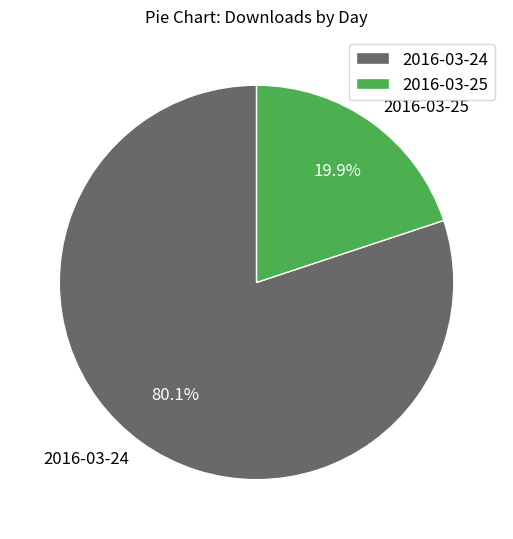

How many slices are in this pie chart?

2